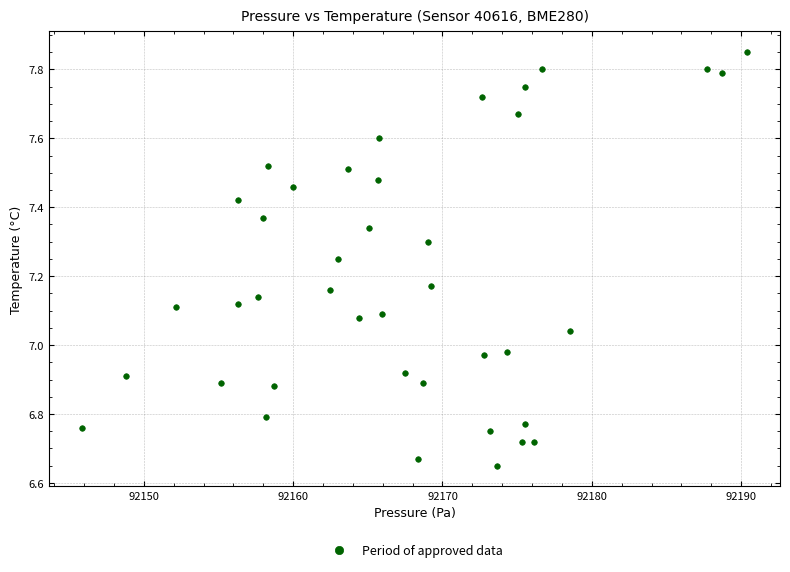

What is the range of X values (max minus min)?

44.5